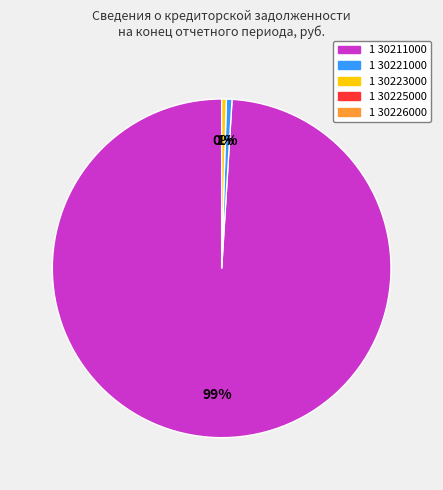

Count the number of slices in the pie.

3